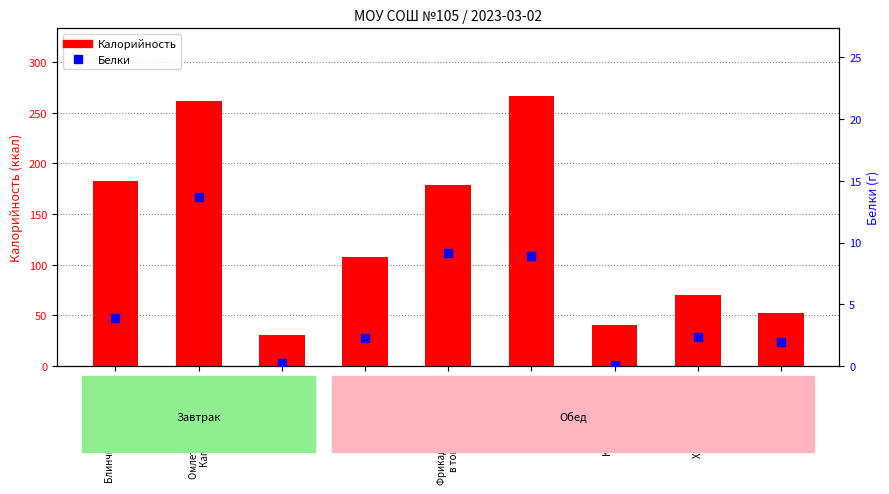

Which series has the largest Y range (max minus min)?

Калорийность